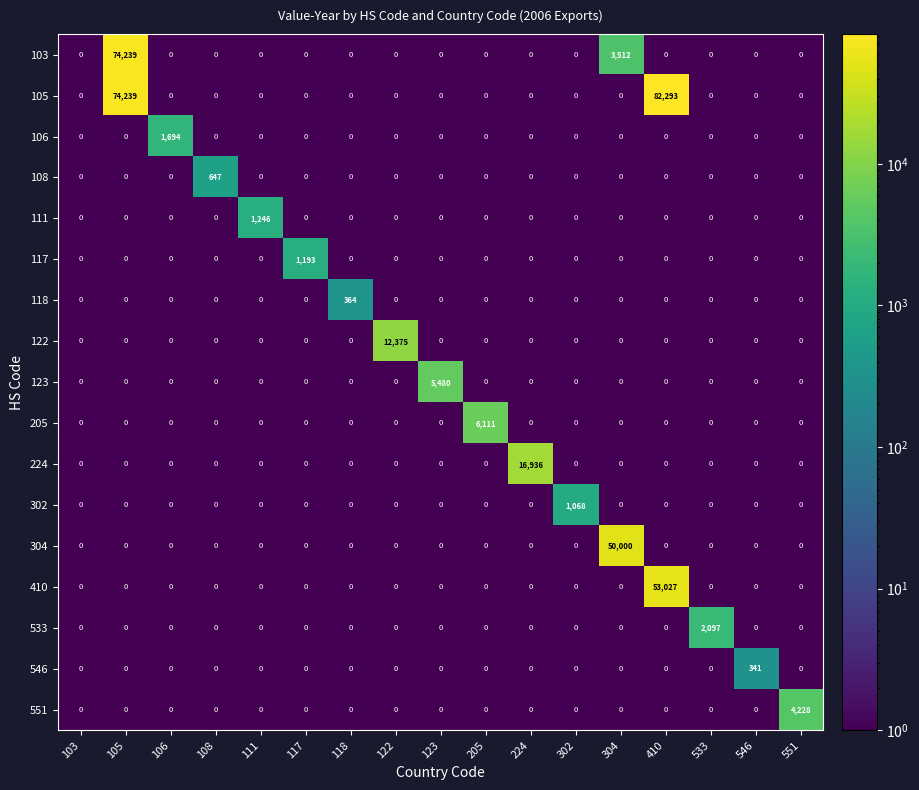

The value of 103 at 117 is -35275. True or false?

False